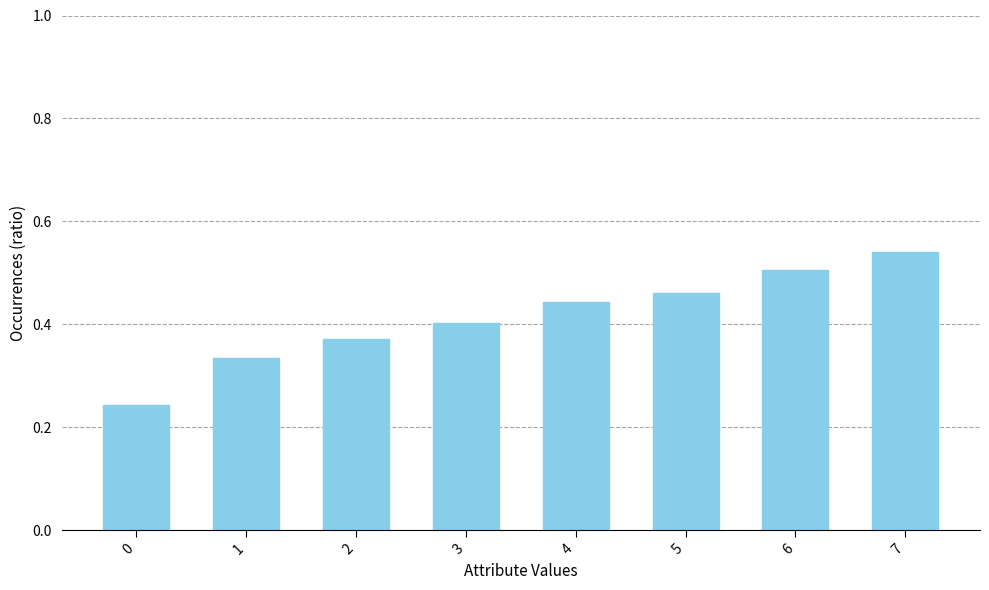

List the labels in order of value, smallest first.

0, 1, 2, 3, 4, 5, 6, 7